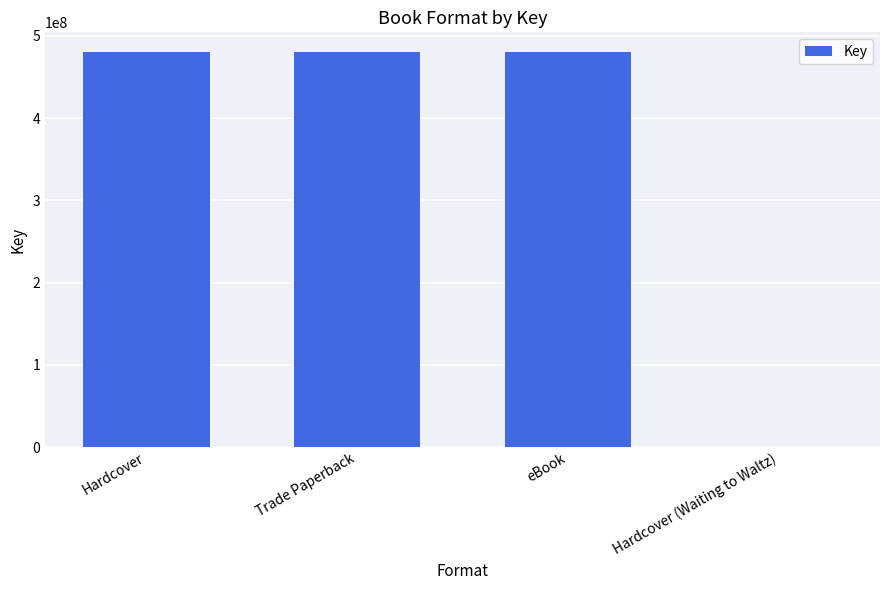

The chart shows a value of 247153128 at eBook. True or false?

False